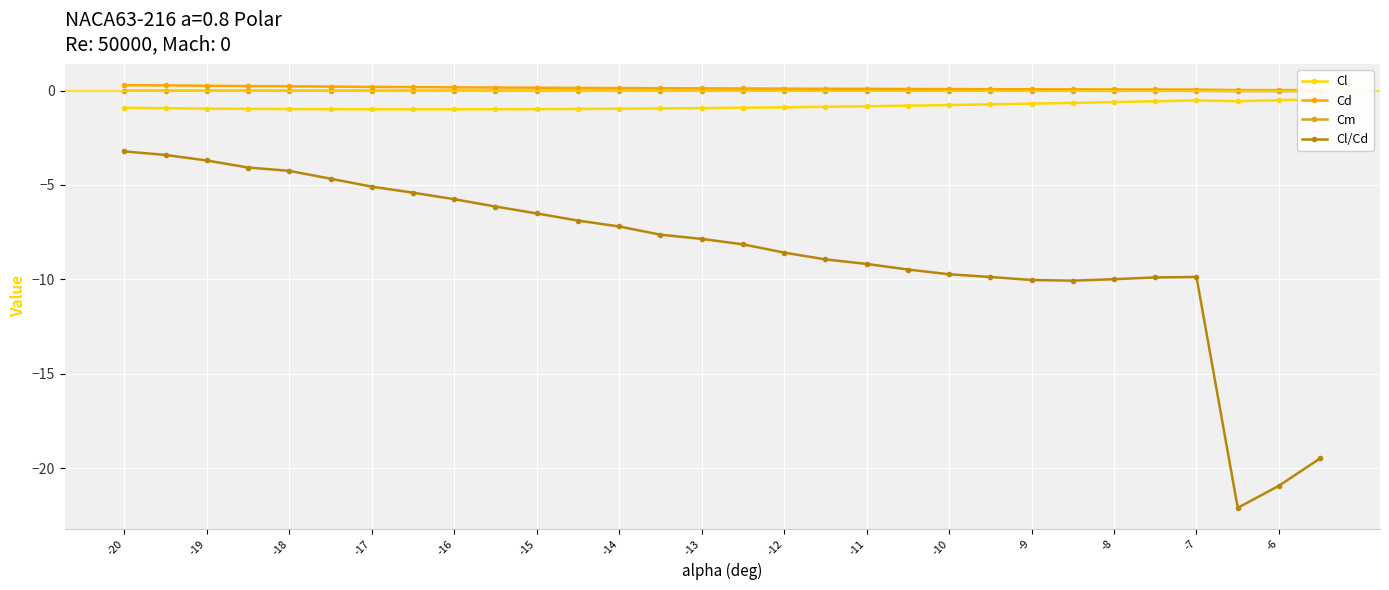

Is it true that Cl/Cd equals -6.3 at -19?

False